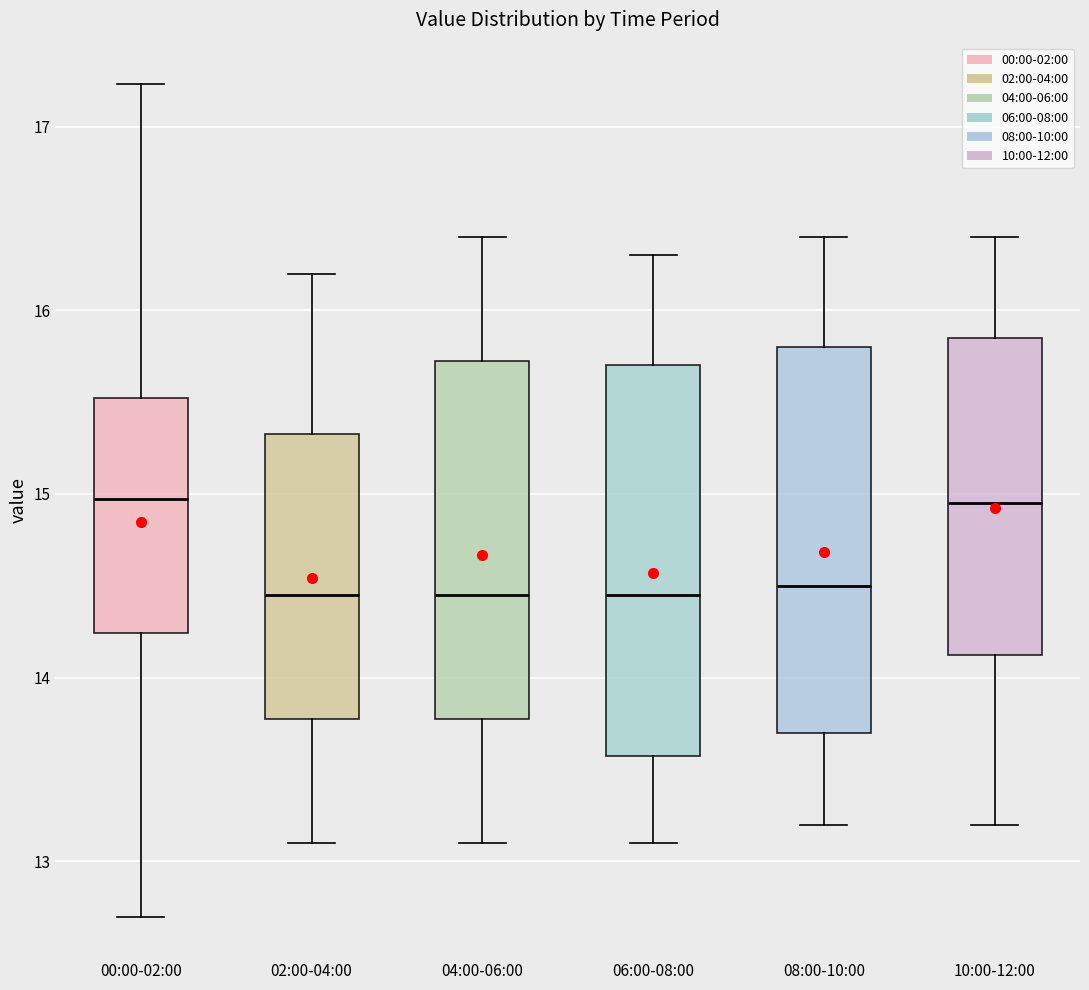

Where does the median line of the box for 04:00-06:00 sit on the y-axis? The values are not printed on the chart, so give them approximately, as read against the axis.

14.5